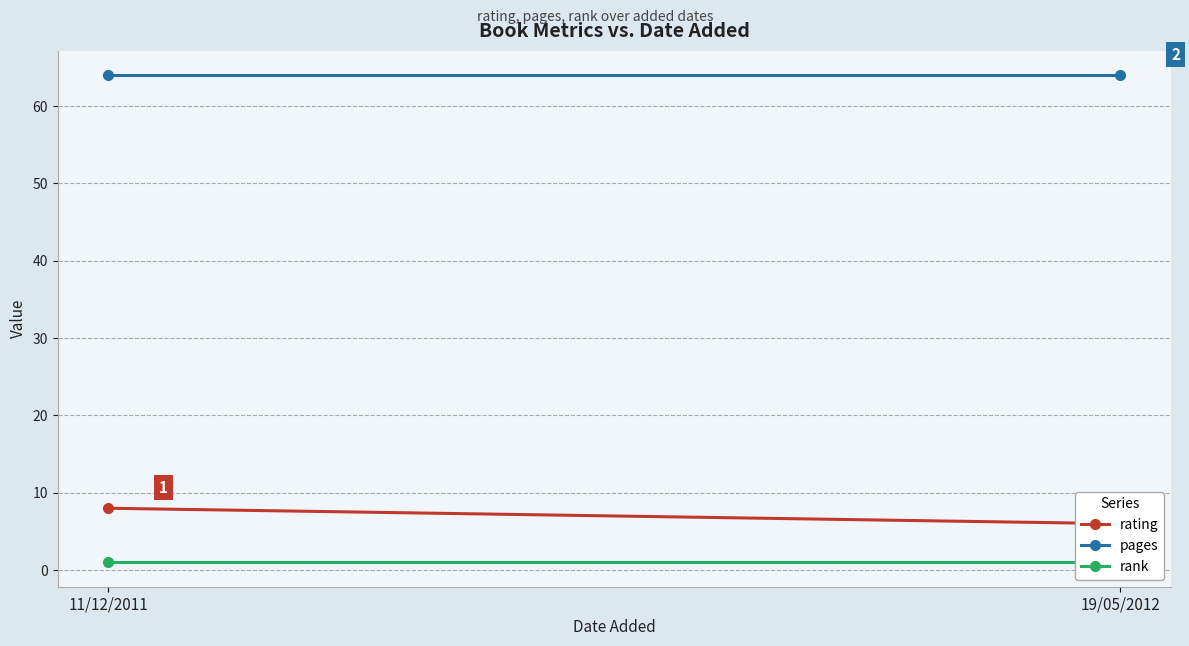

Which series has the largest total across all categories?

pages